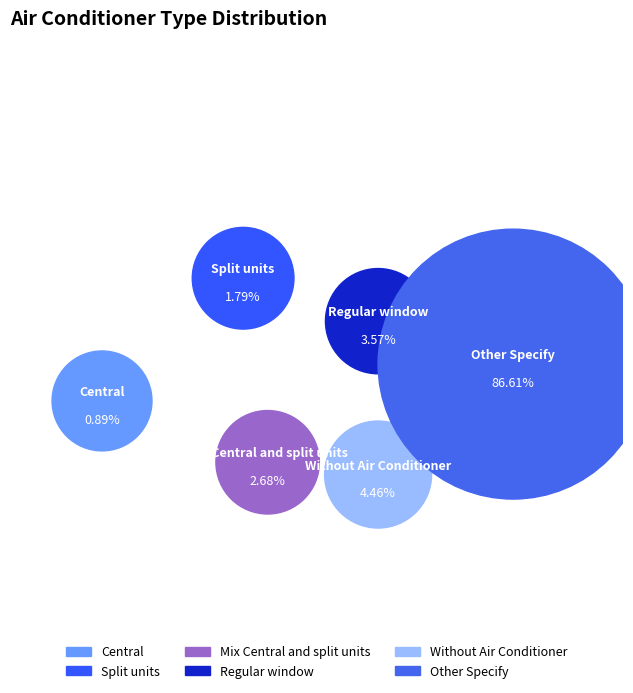

Which category has the smallest portion of the pie?

Central